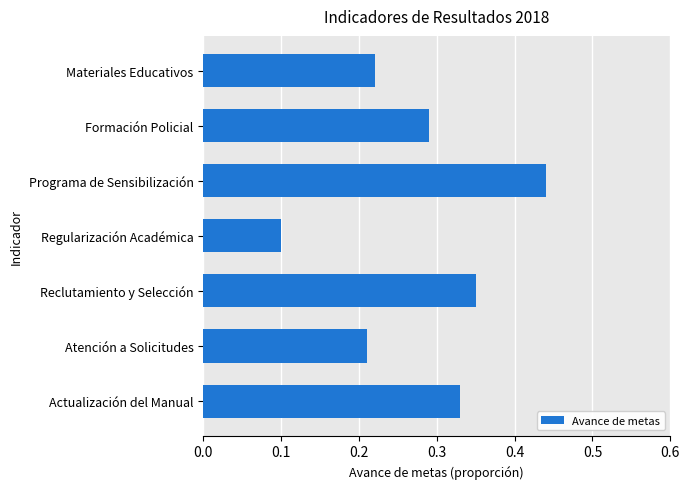

True or false: the data shows 0.2 at Regularización Académica.

False